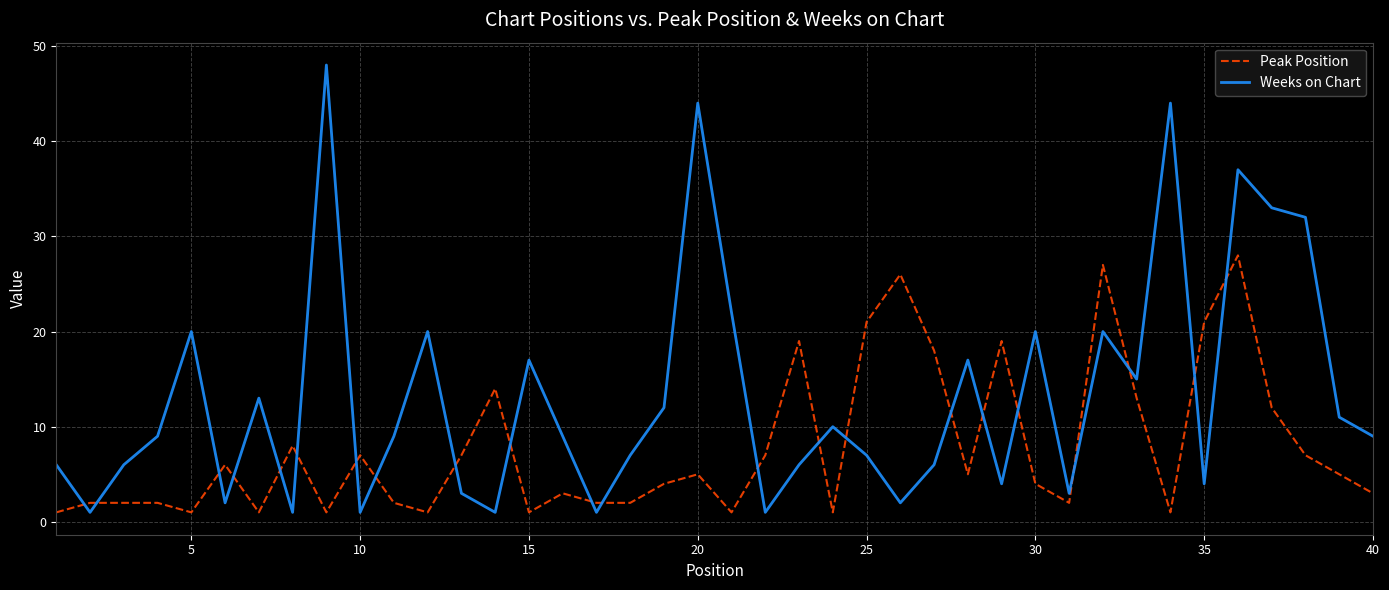

What is the difference between the maximum and minimum values in the Weeks on Chart series?

47